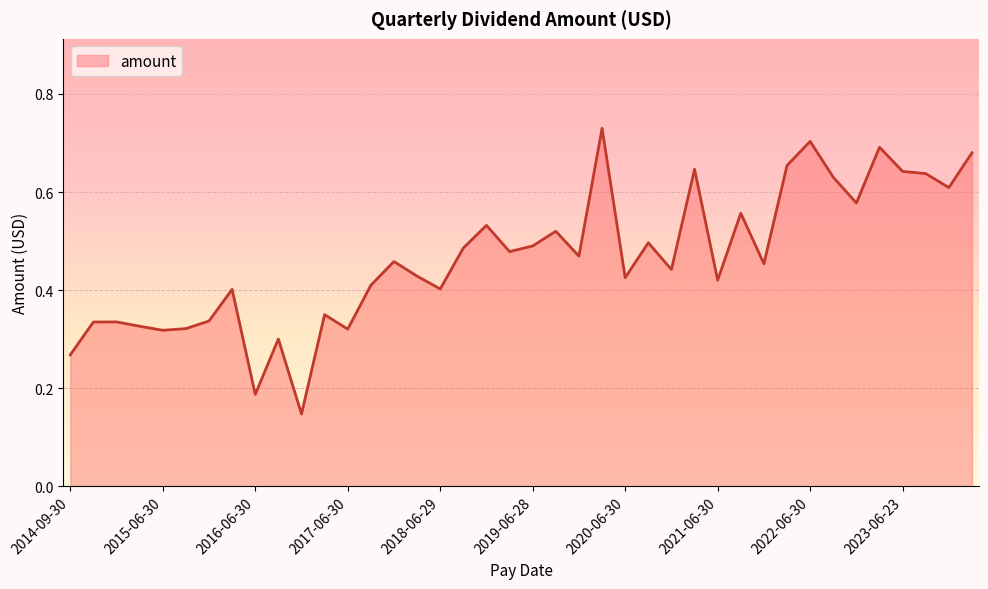

Is it true that the value at 2017-06-30 is 0.1?

False